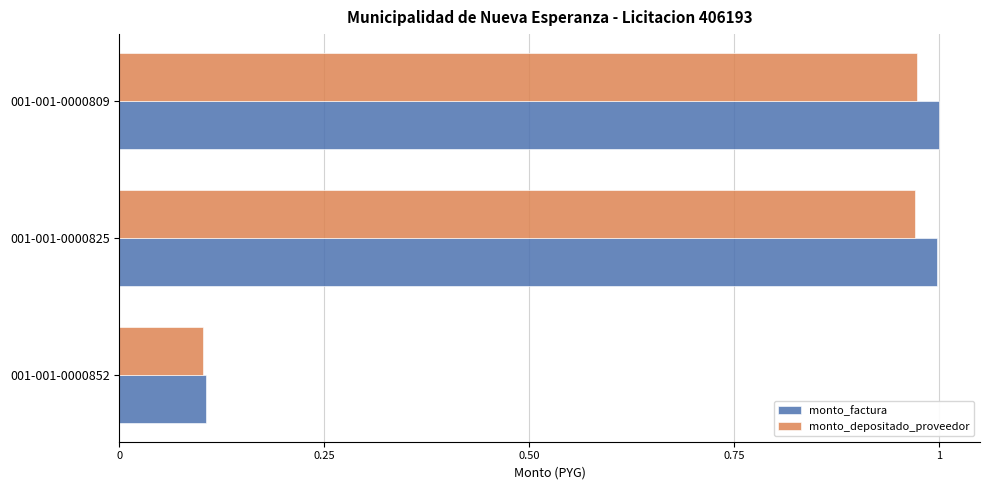

At how many categories does at least one series exceed 0?

3